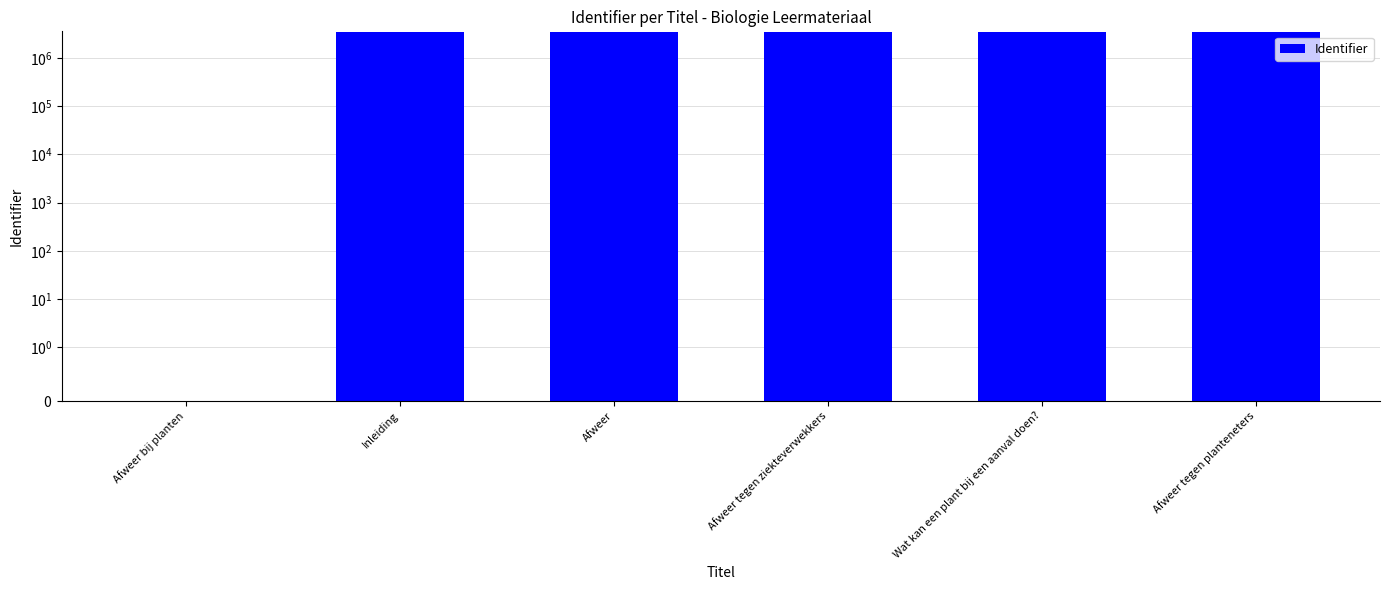

Is it true that the value at Afweer bij planten is -2131915?

False